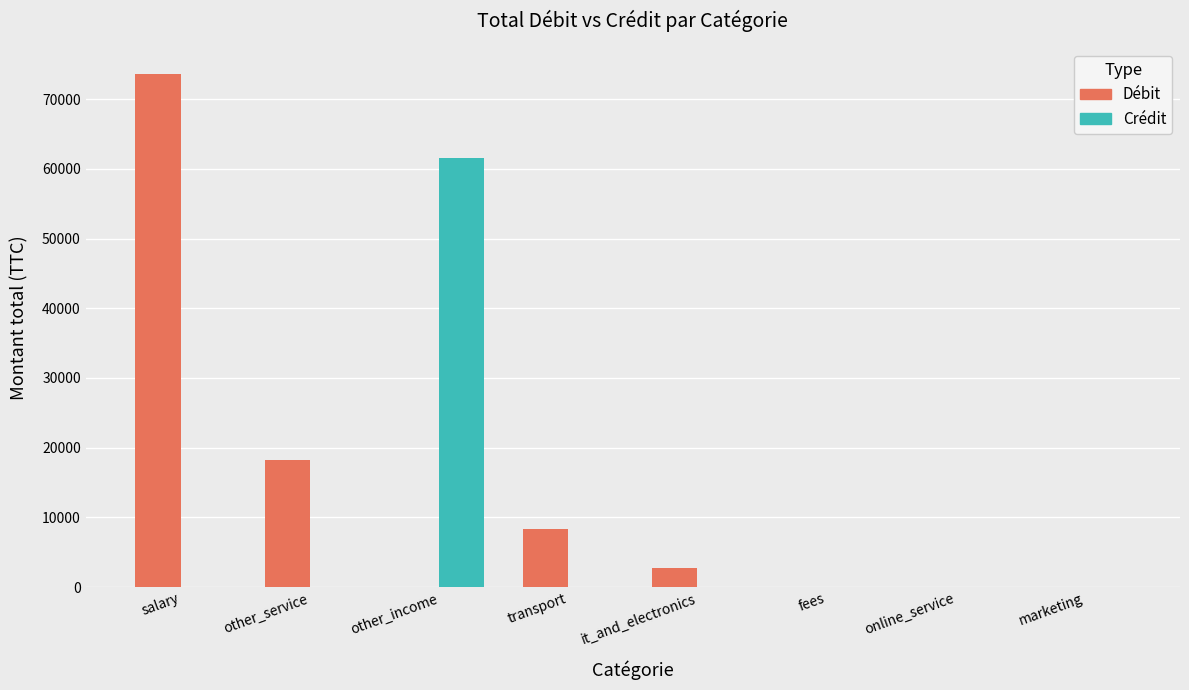

True or false: Débit has a value of 1.3 at marketing.

True